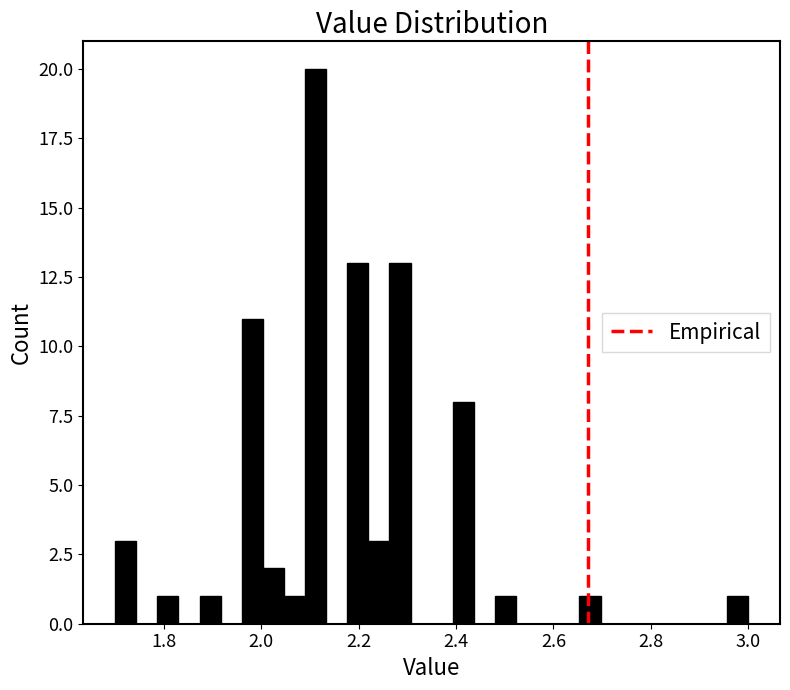

Read against the x-axis, roughly where is the centre of the tallest bar?

2.12